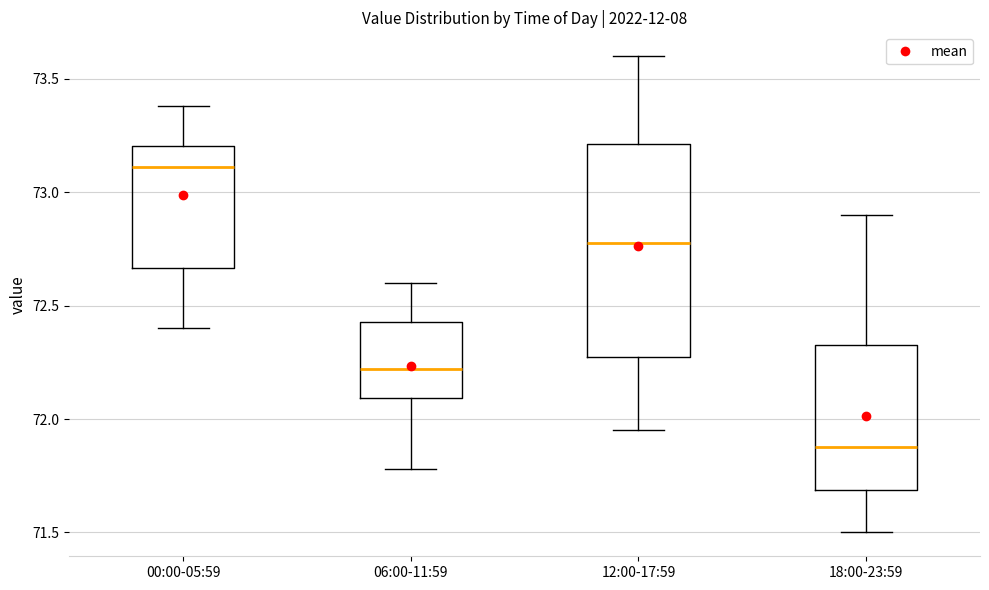

Which box's median line is the lowest?

18:00-23:59